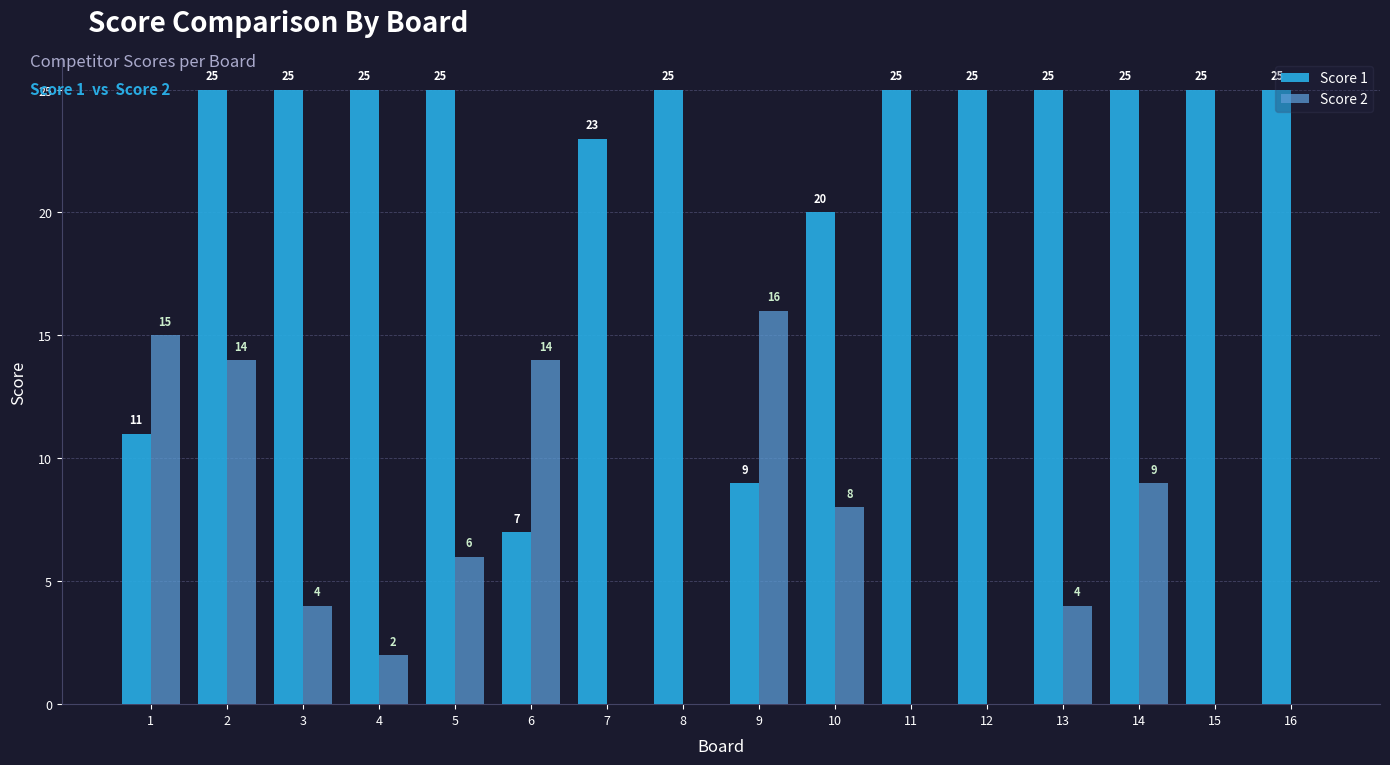

Which series has the largest total across all categories?

Score 1